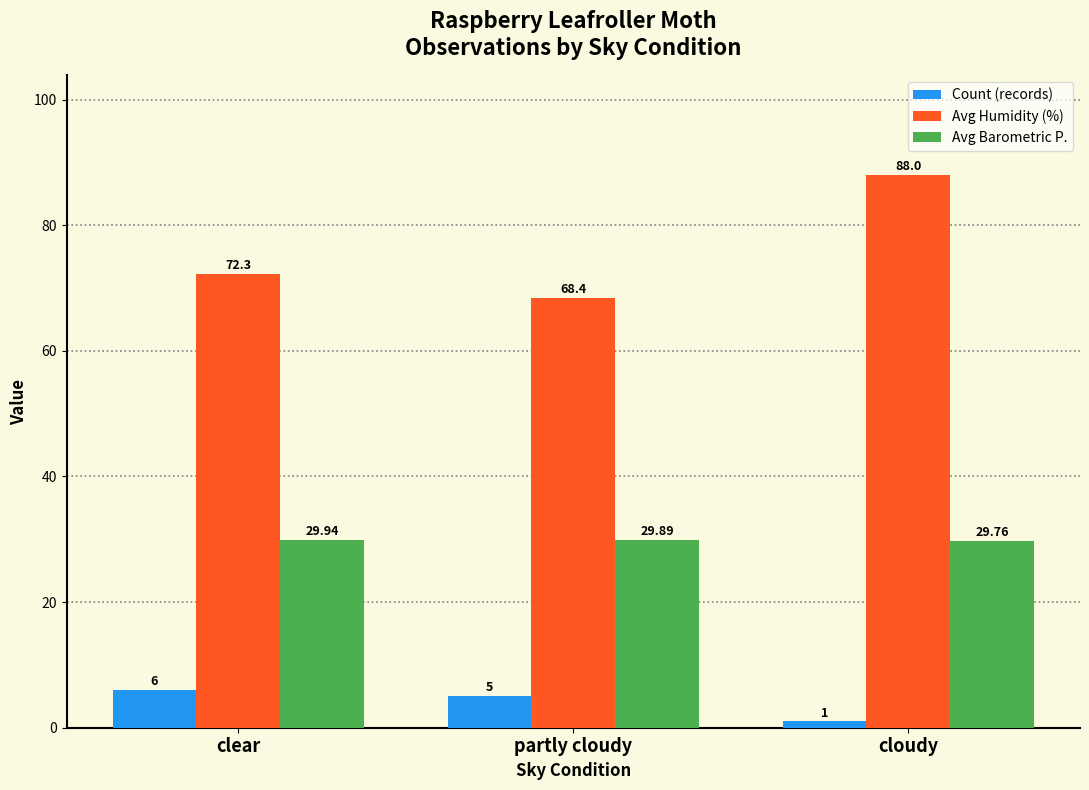

What is the sum of all Avg Humidity (%) values?

228.7